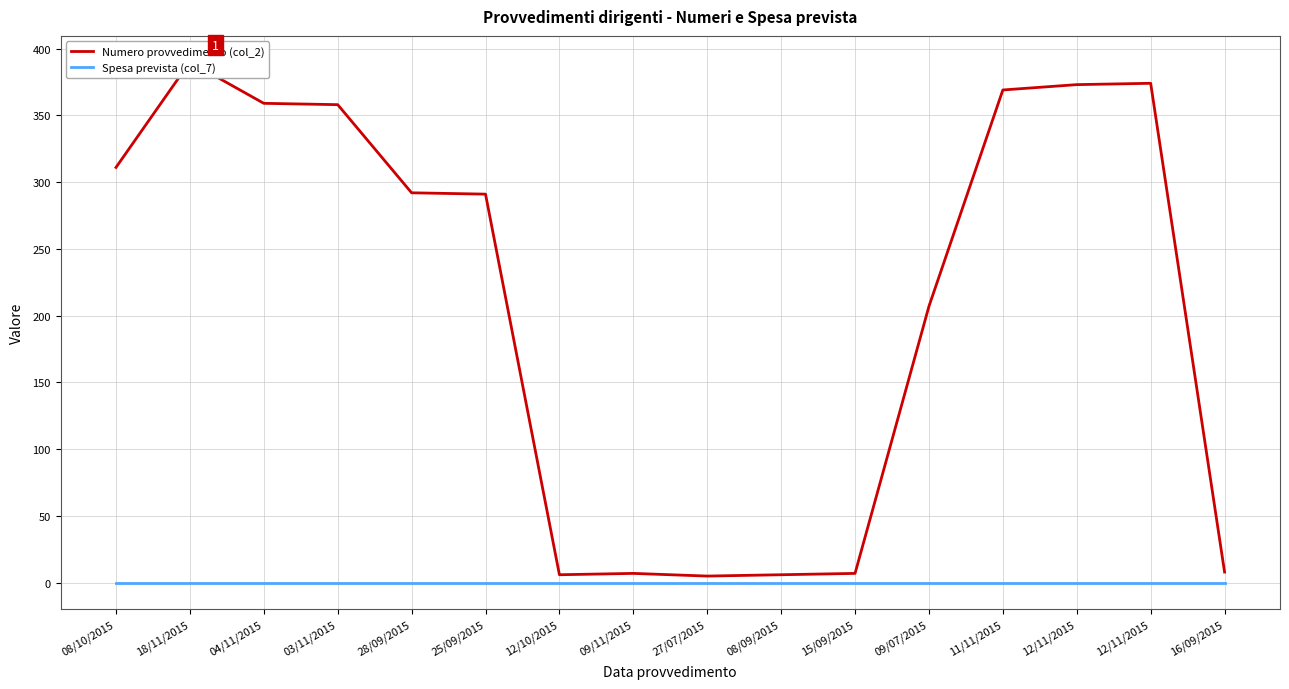

Is it true that Numero provvedimento (col_2) equals 583 at 12/11/2015?

False